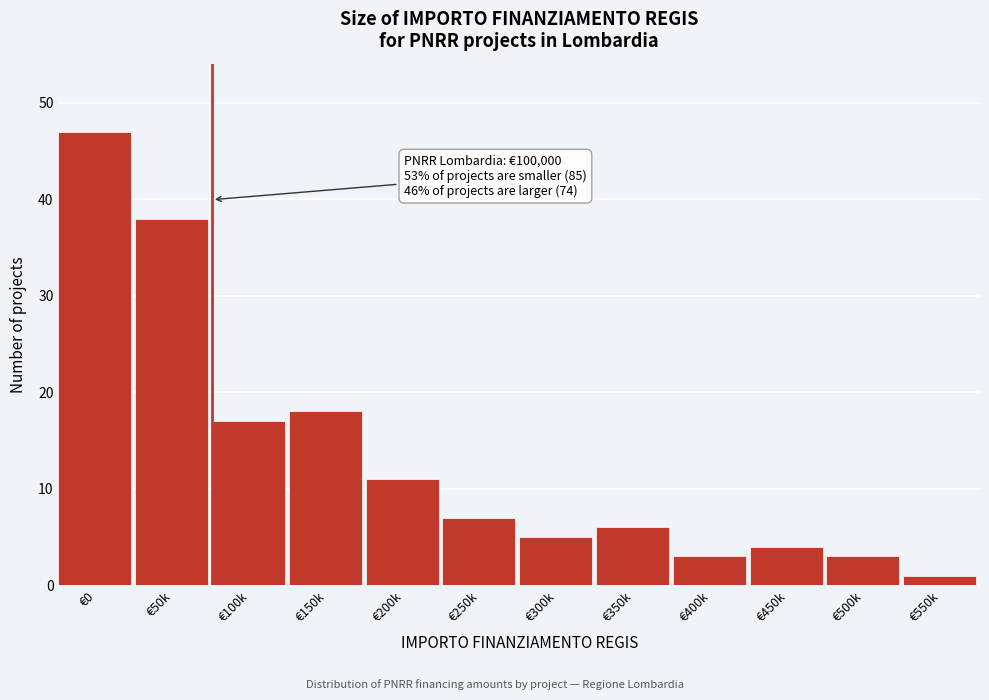

Reading right to left, transcribe all the data shown in this chart.

€550k=1	€500k=3	€450k=4	€400k=3	€350k=6	€300k=5	€250k=7	€200k=11	€150k=18	€100k=17	€50k=38	€0=47